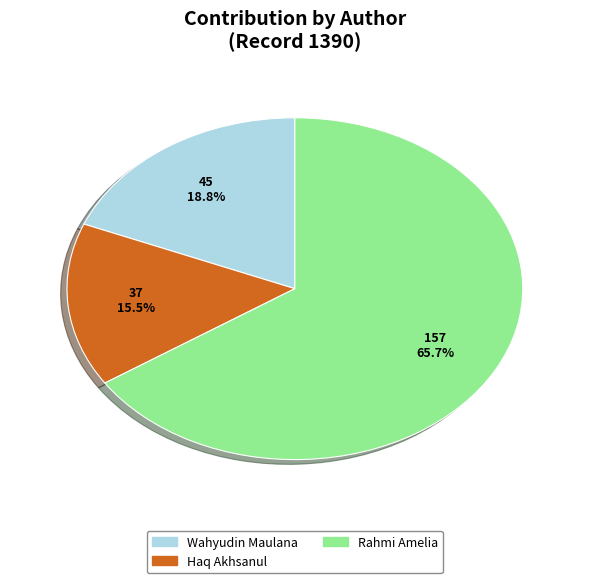

Which category has the biggest portion of the pie?

Rahmi